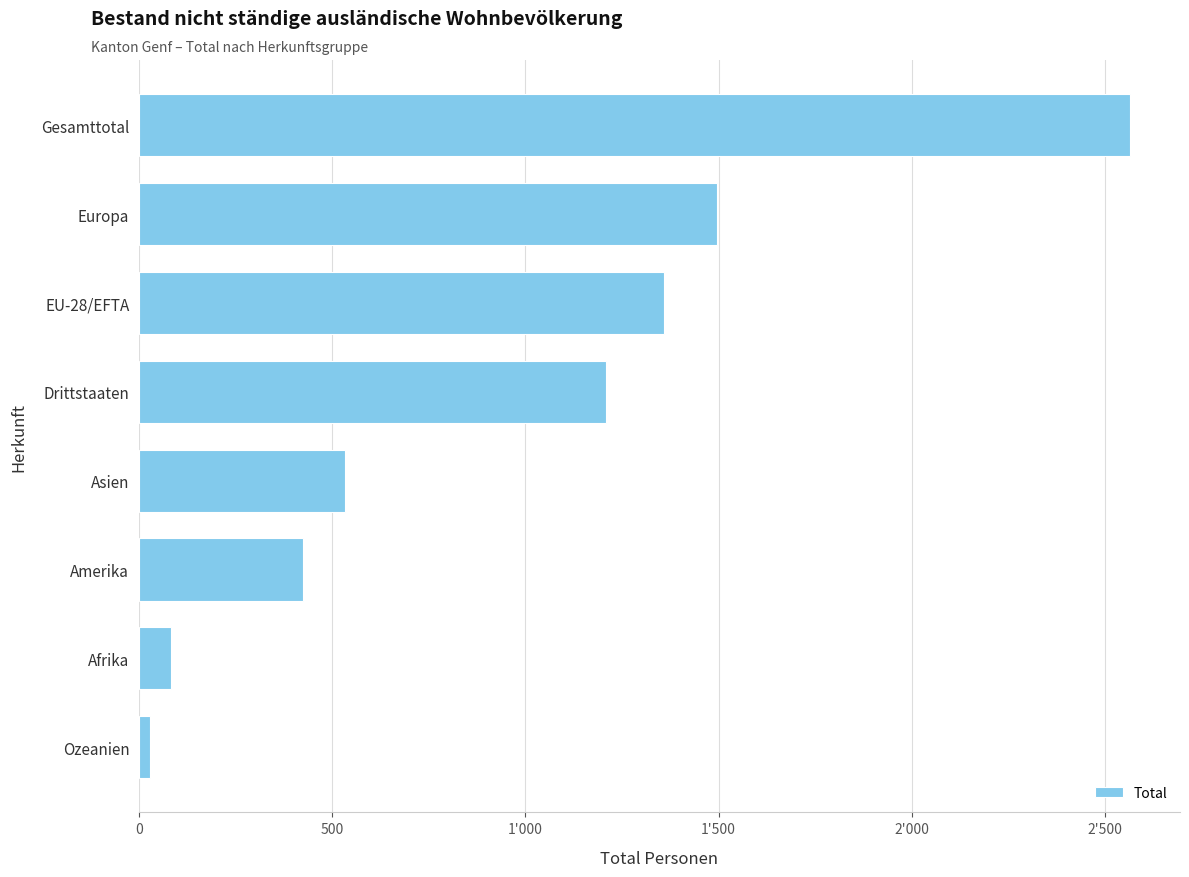

List the labels in order of value, largest first.

Gesamttotal, Europa, EU-28/EFTA, Drittstaaten, Asien, Amerika, Afrika, Ozeanien